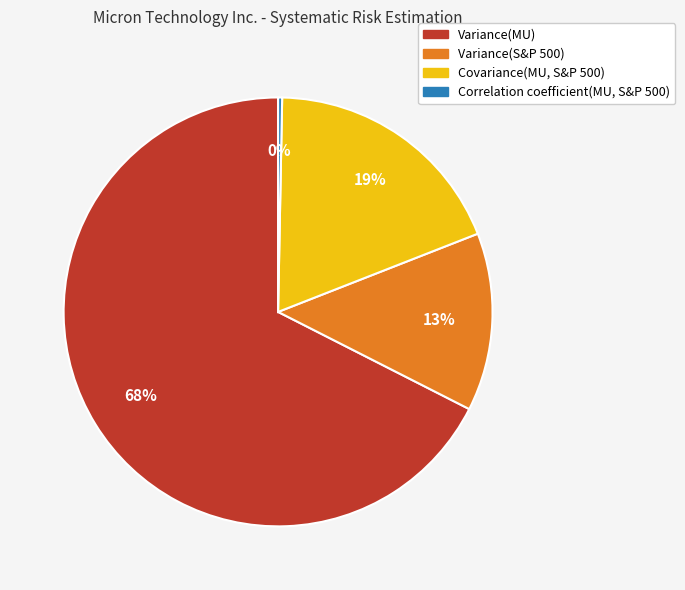

How many segments does this pie chart have?

4